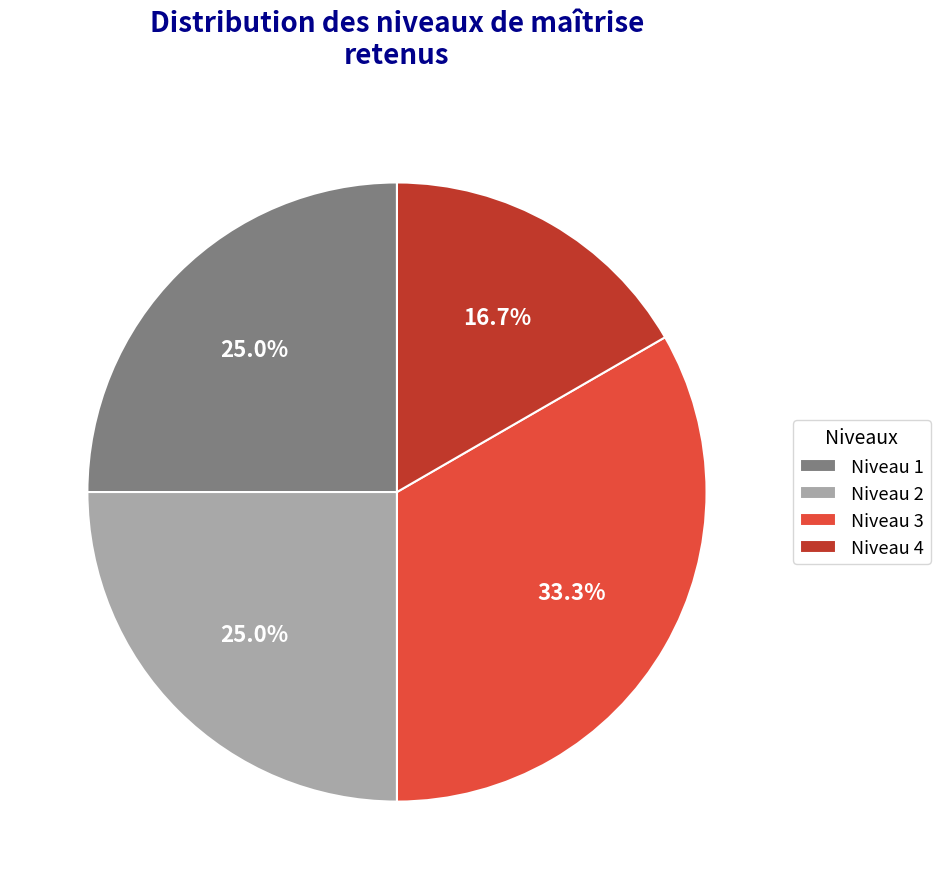

To the nearest percent, what is the average slice percentage?

25%